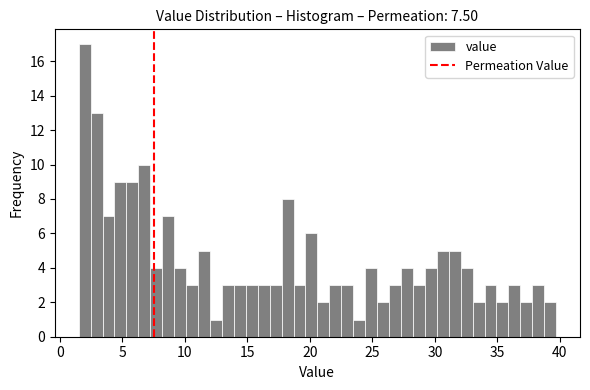

Read against the x-axis, roughly where is the centre of the tallest bar?

2.0